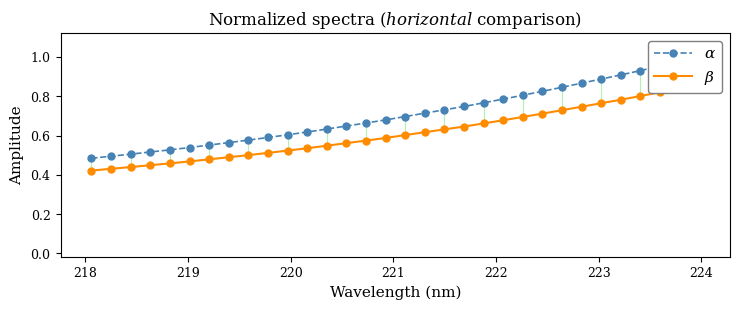

True or false: $\beta$ and $\alpha$ cross at least once.

False